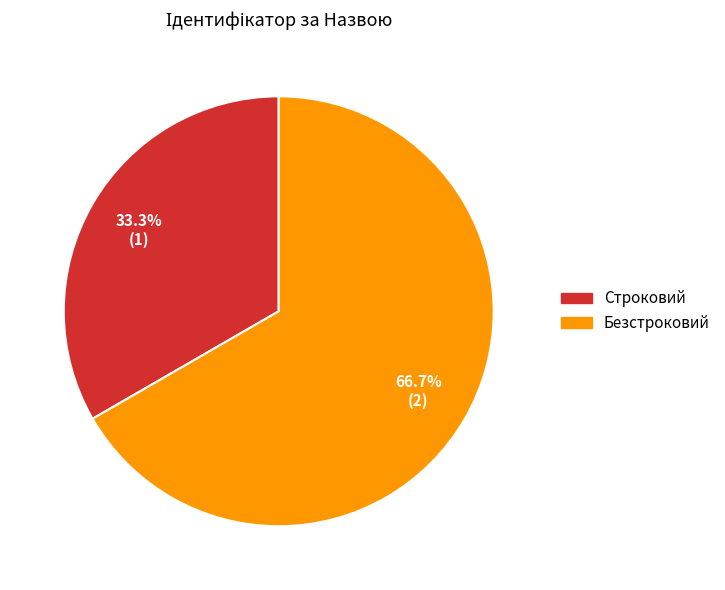

Does any single category account for the majority?

Yes